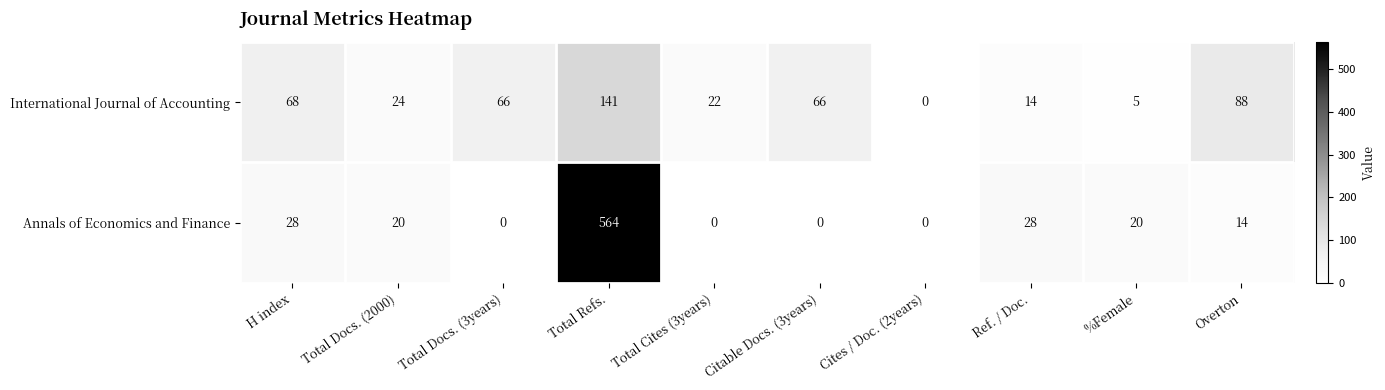

Reading right to left, extract all data points from this chart.

International Journal of Accounting: Overton=88	%Female=5	Ref. / Doc.=14	Cites / Doc. (2years)=0	Citable Docs. (3years)=66	Total Cites (3years)=22	Total Refs.=141	Total Docs. (3years)=66	Total Docs. (2000)=24	H index=68
Annals of Economics and Finance: Overton=14	%Female=20	Ref. / Doc.=28	Cites / Doc. (2years)=0	Citable Docs. (3years)=0	Total Cites (3years)=0	Total Refs.=564	Total Docs. (3years)=0	Total Docs. (2000)=20	H index=28